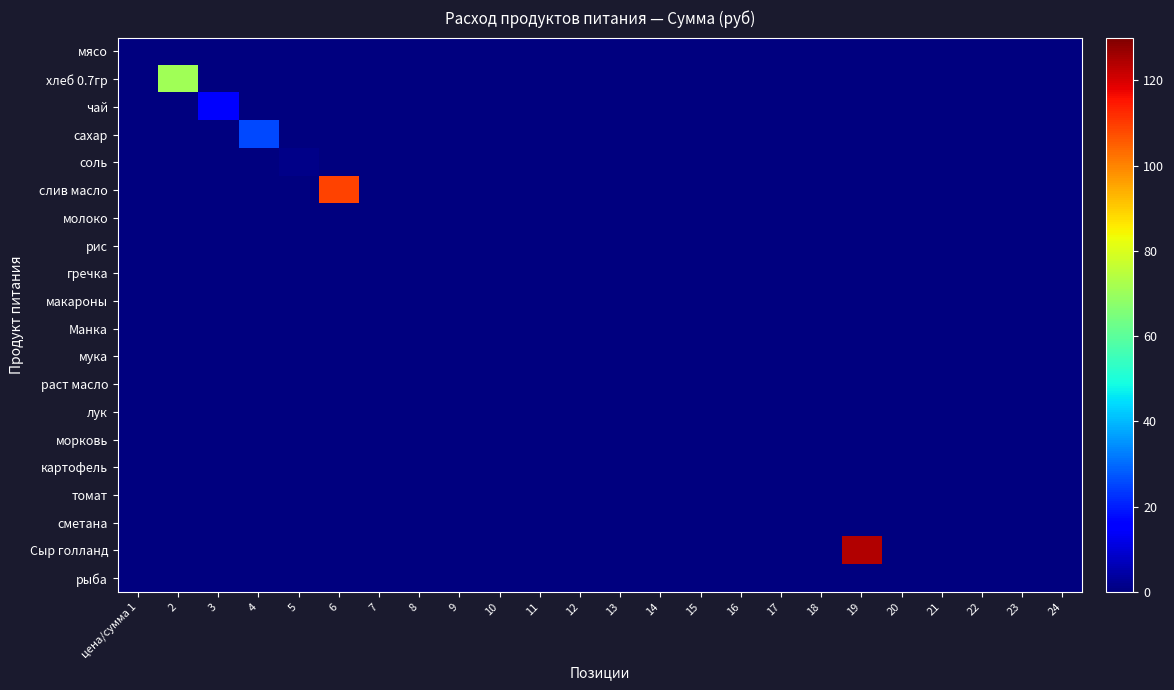

Reading right to left, transcribe all the data shown in this chart.

мясо: 24=0.0	23=0.0	22=0.0	21=0.0	20=0.0	19=0.0	18=0.0	17=0.0	16=0.0	15=0.0	14=0.0	13=0.0	12=0.0	11=0.0	10=0.0	9=0.0	8=0.0	7=0.0	6=0.0	5=0.0	4=0.0	3=0.0	2=0.0	цена/сумма 1=0.0
хлеб 0.7гр: 24=0.0	23=0.0	22=0.0	21=0.0	20=0.0	19=0.0	18=0.0	17=0.0	16=0.0	15=0.0	14=0.0	13=0.0	12=0.0	11=0.0	10=0.0	9=0.0	8=0.0	7=0.0	6=0.0	5=0.0	4=0.0	3=0.0	2=70.9	цена/сумма 1=0.0
чай: 24=0.0	23=0.0	22=0.0	21=0.0	20=0.0	19=0.0	18=0.0	17=0.0	16=0.0	15=0.0	14=0.0	13=0.0	12=0.0	11=0.0	10=0.0	9=0.0	8=0.0	7=0.0	6=0.0	5=0.0	4=0.0	3=15.5	2=0.0	цена/сумма 1=0.0
сахар: 24=0.0	23=0.0	22=0.0	21=0.0	20=0.0	19=0.0	18=0.0	17=0.0	16=0.0	15=0.0	14=0.0	13=0.0	12=0.0	11=0.0	10=0.0	9=0.0	8=0.0	7=0.0	6=0.0	5=0.0	4=25.6	3=0.0	2=0.0	цена/сумма 1=0.0
соль: 24=0.0	23=0.0	22=0.0	21=0.0	20=0.0	19=0.0	18=0.0	17=0.0	16=0.0	15=0.0	14=0.0	13=0.0	12=0.0	11=0.0	10=0.0	9=0.0	8=0.0	7=0.0	6=0.0	5=1.1	4=0.0	3=0.0	2=0.0	цена/сумма 1=0.0
слив масло: 24=0.0	23=0.0	22=0.0	21=0.0	20=0.0	19=0.0	18=0.0	17=0.0	16=0.0	15=0.0	14=0.0	13=0.0	12=0.0	11=0.0	10=0.0	9=0.0	8=0.0	7=0.0	6=108.8	5=0.0	4=0.0	3=0.0	2=0.0	цена/сумма 1=0.0
молоко: 24=0.0	23=0.0	22=0.0	21=0.0	20=0.0	19=0.0	18=0.0	17=0.0	16=0.0	15=0.0	14=0.0	13=0.0	12=0.0	11=0.0	10=0.0	9=0.0	8=0.0	7=0.0	6=0.0	5=0.0	4=0.0	3=0.0	2=0.0	цена/сумма 1=0.0
рис: 24=0.0	23=0.0	22=0.0	21=0.0	20=0.0	19=0.0	18=0.0	17=0.0	16=0.0	15=0.0	14=0.0	13=0.0	12=0.0	11=0.0	10=0.0	9=0.0	8=0.0	7=0.0	6=0.0	5=0.0	4=0.0	3=0.0	2=0.0	цена/сумма 1=0.0
гречка: 24=0.0	23=0.0	22=0.0	21=0.0	20=0.0	19=0.0	18=0.0	17=0.0	16=0.0	15=0.0	14=0.0	13=0.0	12=0.0	11=0.0	10=0.0	9=0.0	8=0.0	7=0.0	6=0.0	5=0.0	4=0.0	3=0.0	2=0.0	цена/сумма 1=0.0
макароны: 24=0.0	23=0.0	22=0.0	21=0.0	20=0.0	19=0.0	18=0.0	17=0.0	16=0.0	15=0.0	14=0.0	13=0.0	12=0.0	11=0.0	10=0.0	9=0.0	8=0.0	7=0.0	6=0.0	5=0.0	4=0.0	3=0.0	2=0.0	цена/сумма 1=0.0
Манка: 24=0.0	23=0.0	22=0.0	21=0.0	20=0.0	19=0.0	18=0.0	17=0.0	16=0.0	15=0.0	14=0.0	13=0.0	12=0.0	11=0.0	10=0.0	9=0.0	8=0.0	7=0.0	6=0.0	5=0.0	4=0.0	3=0.0	2=0.0	цена/сумма 1=0.0
мука: 24=0.0	23=0.0	22=0.0	21=0.0	20=0.0	19=0.0	18=0.0	17=0.0	16=0.0	15=0.0	14=0.0	13=0.0	12=0.0	11=0.0	10=0.0	9=0.0	8=0.0	7=0.0	6=0.0	5=0.0	4=0.0	3=0.0	2=0.0	цена/сумма 1=0.0
раст масло: 24=0.0	23=0.0	22=0.0	21=0.0	20=0.0	19=0.0	18=0.0	17=0.0	16=0.0	15=0.0	14=0.0	13=0.0	12=0.0	11=0.0	10=0.0	9=0.0	8=0.0	7=0.0	6=0.0	5=0.0	4=0.0	3=0.0	2=0.0	цена/сумма 1=0.0
лук: 24=0.0	23=0.0	22=0.0	21=0.0	20=0.0	19=0.0	18=0.0	17=0.0	16=0.0	15=0.0	14=0.0	13=0.0	12=0.0	11=0.0	10=0.0	9=0.0	8=0.0	7=0.0	6=0.0	5=0.0	4=0.0	3=0.0	2=0.0	цена/сумма 1=0.0
морковь: 24=0.0	23=0.0	22=0.0	21=0.0	20=0.0	19=0.0	18=0.0	17=0.0	16=0.0	15=0.0	14=0.0	13=0.0	12=0.0	11=0.0	10=0.0	9=0.0	8=0.0	7=0.0	6=0.0	5=0.0	4=0.0	3=0.0	2=0.0	цена/сумма 1=0.0
картофель: 24=0.0	23=0.0	22=0.0	21=0.0	20=0.0	19=0.0	18=0.0	17=0.0	16=0.0	15=0.0	14=0.0	13=0.0	12=0.0	11=0.0	10=0.0	9=0.0	8=0.0	7=0.0	6=0.0	5=0.0	4=0.0	3=0.0	2=0.0	цена/сумма 1=0.0
томат: 24=0.0	23=0.0	22=0.0	21=0.0	20=0.0	19=0.0	18=0.0	17=0.0	16=0.0	15=0.0	14=0.0	13=0.0	12=0.0	11=0.0	10=0.0	9=0.0	8=0.0	7=0.0	6=0.0	5=0.0	4=0.0	3=0.0	2=0.0	цена/сумма 1=0.0
сметана: 24=0.0	23=0.0	22=0.0	21=0.0	20=0.0	19=0.0	18=0.0	17=0.0	16=0.0	15=0.0	14=0.0	13=0.0	12=0.0	11=0.0	10=0.0	9=0.0	8=0.0	7=0.0	6=0.0	5=0.0	4=0.0	3=0.0	2=0.0	цена/сумма 1=0.0
Сыр голланд: 24=0.0	23=0.0	22=0.0	21=0.0	20=0.0	19=124.0	18=0.0	17=0.0	16=0.0	15=0.0	14=0.0	13=0.0	12=0.0	11=0.0	10=0.0	9=0.0	8=0.0	7=0.0	6=0.0	5=0.0	4=0.0	3=0.0	2=0.0	цена/сумма 1=0.0
рыба: 24=0.0	23=0.0	22=0.0	21=0.0	20=0.0	19=0.0	18=0.0	17=0.0	16=0.0	15=0.0	14=0.0	13=0.0	12=0.0	11=0.0	10=0.0	9=0.0	8=0.0	7=0.0	6=0.0	5=0.0	4=0.0	3=0.0	2=0.0	цена/сумма 1=0.0